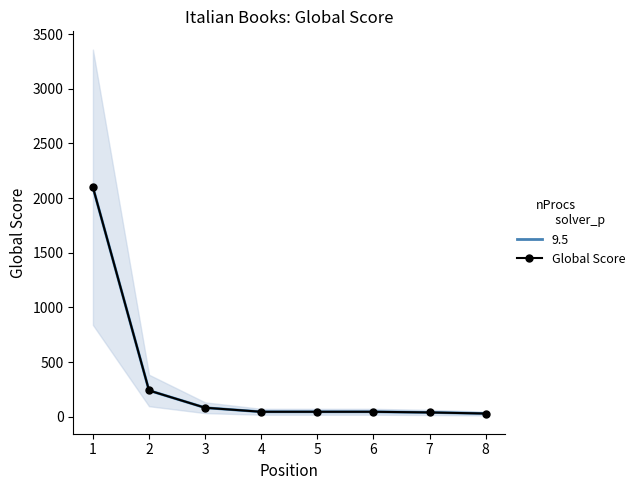

What is the smallest value displayed?

29